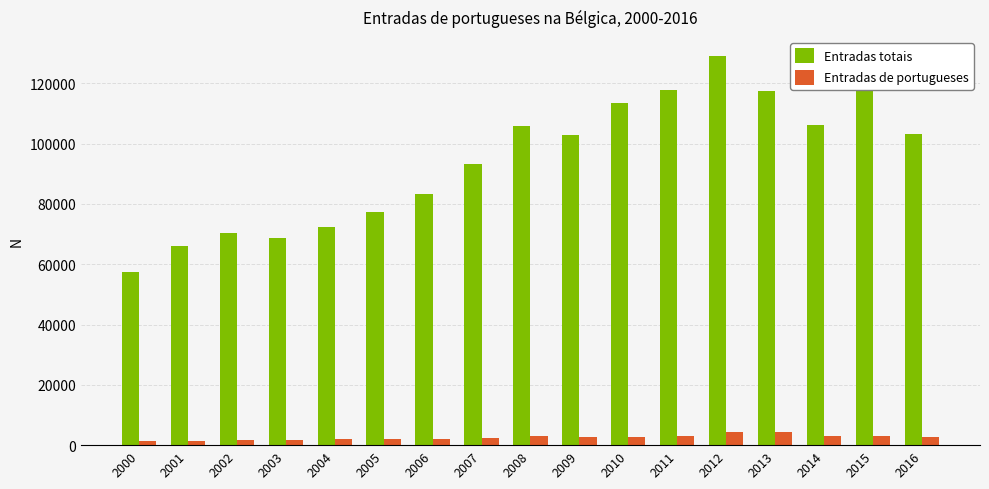

How many values in the Entradas de portugueses series are below 2717?

8